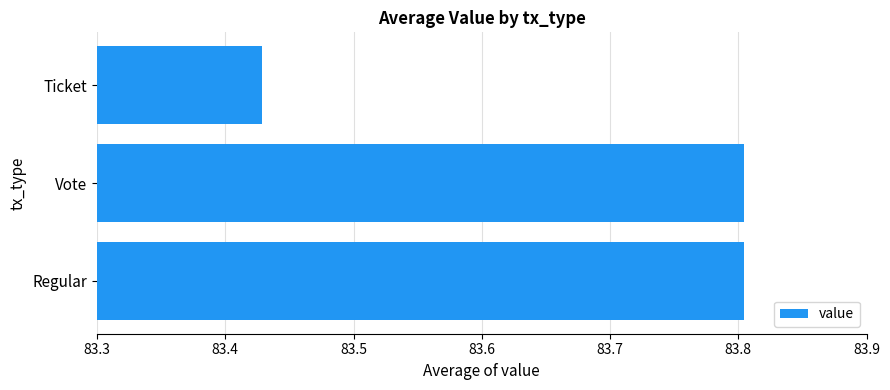

The value at Vote is 134.4. True or false?

False